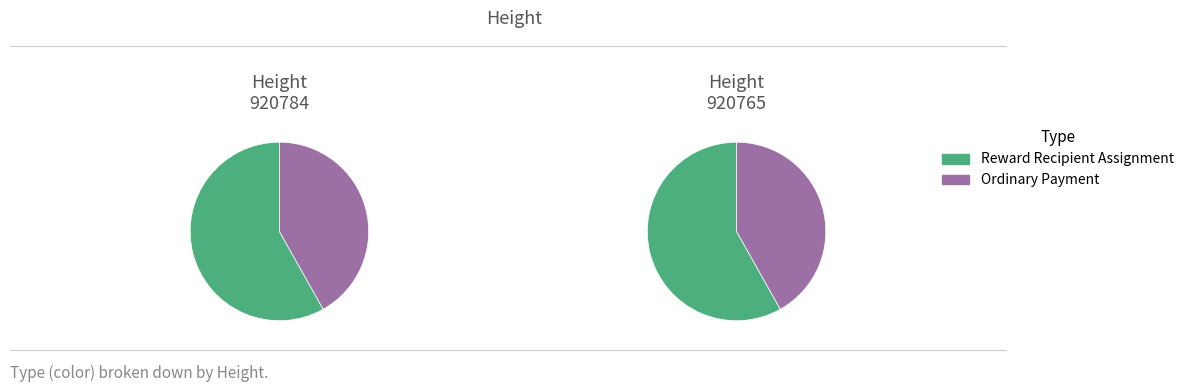

What percentage do Ordinary Payment and Reward Recipient Assignment together represent?

100.0%